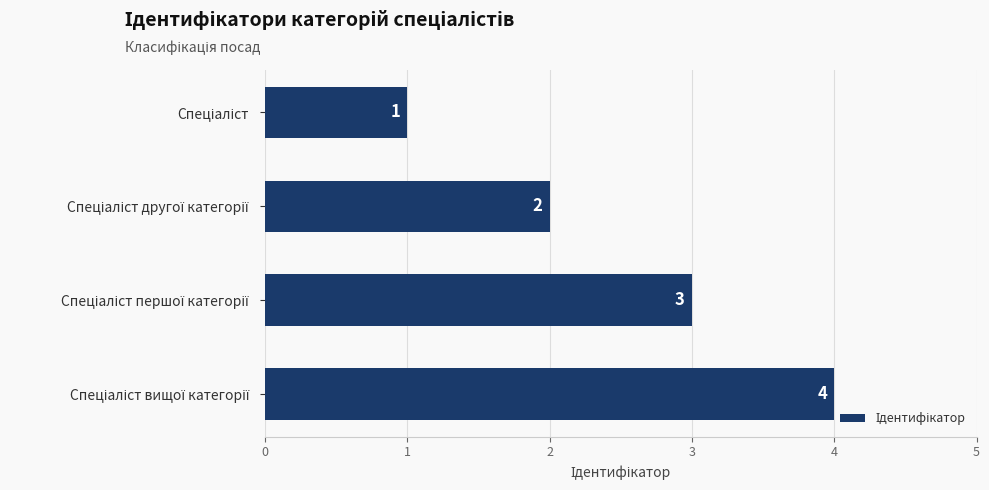

What is the value of the 1st bar from the top?

1